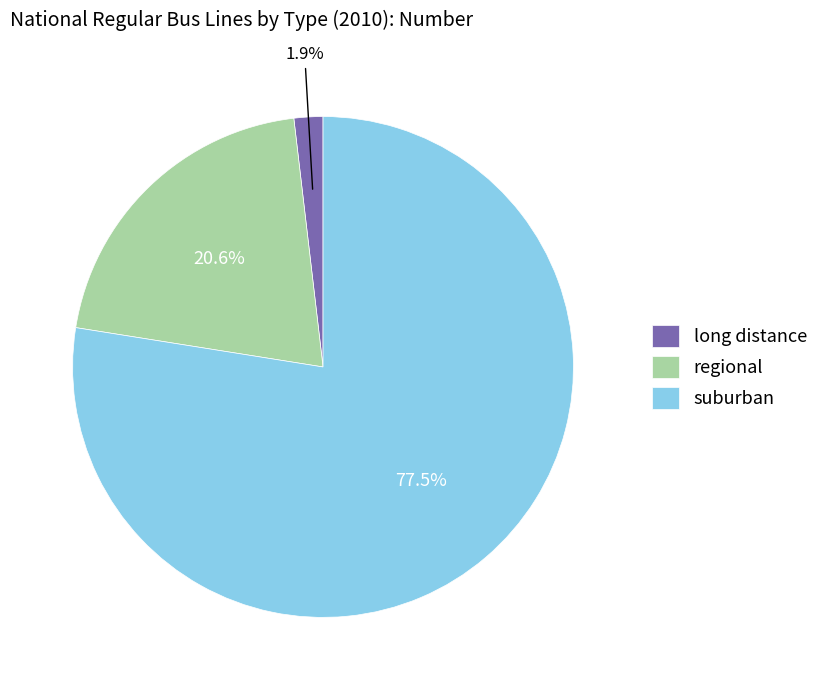

Which slice is the largest?

suburban